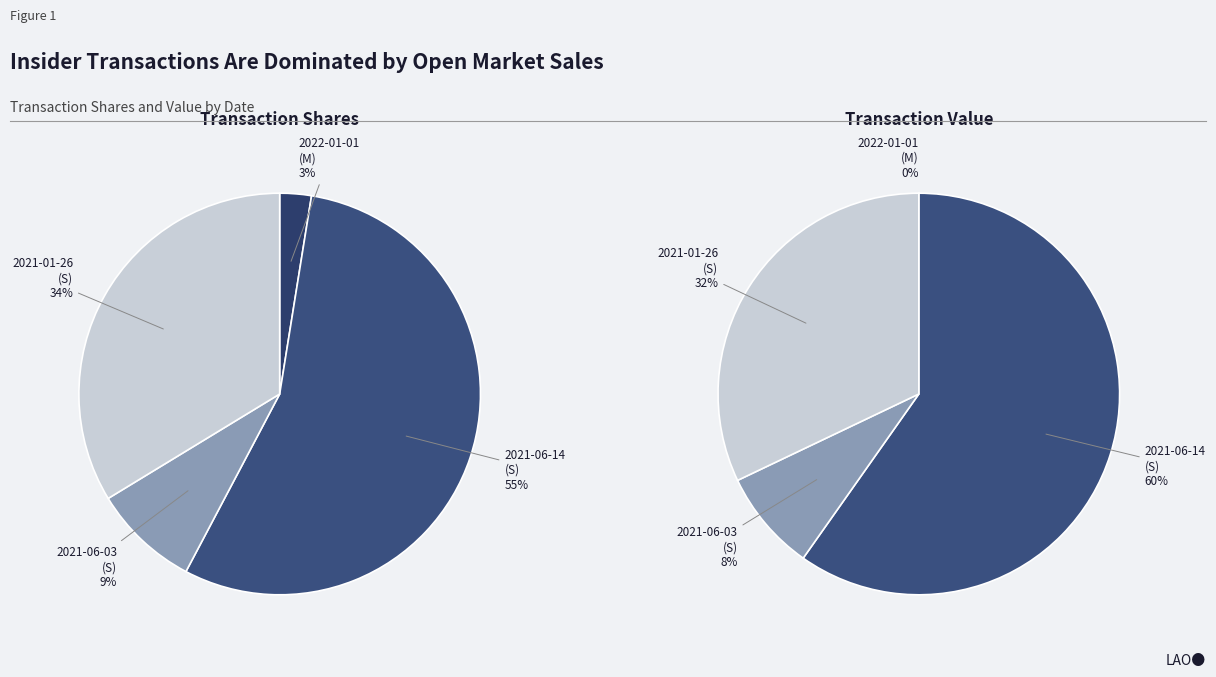

Which category accounts for the majority?

2021-06-14 (S)